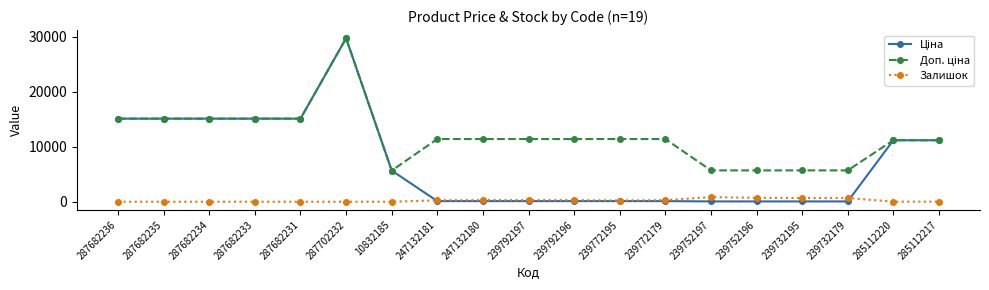

At which category is the sum across all series the highest?

287702232